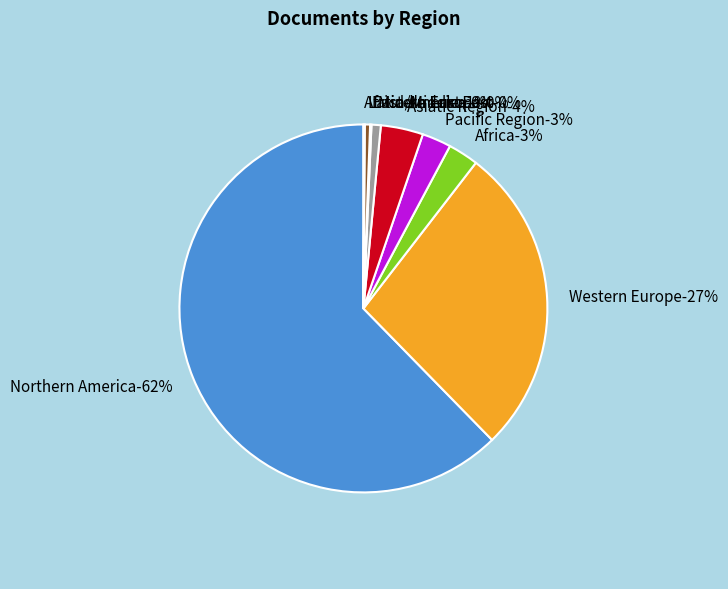

Combined, what portion of the pie is Asiatic Region and Africa?

6.4%